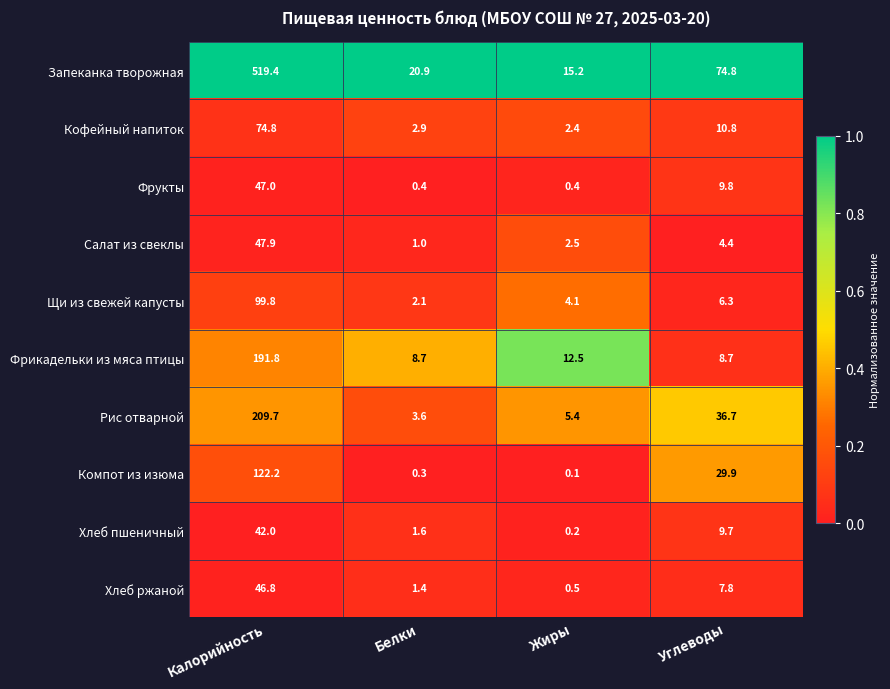

What is the spread (max minus min) of values at Жиры?

15.1